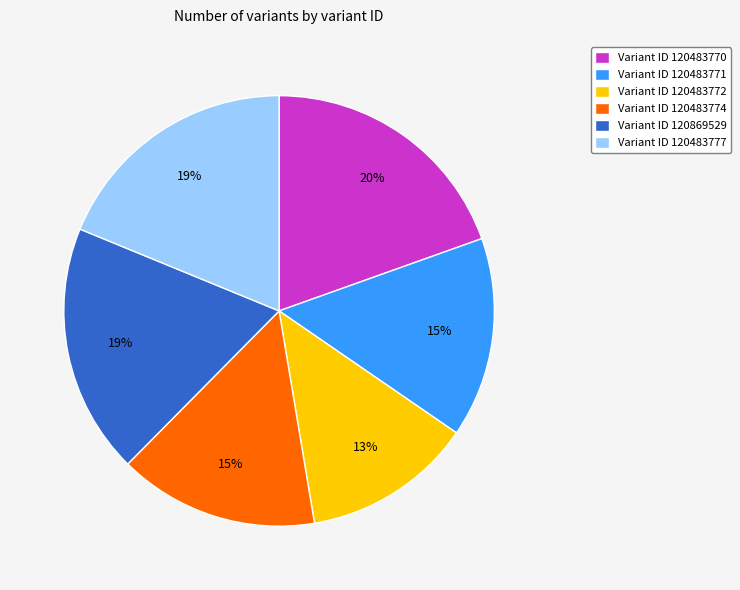

True or false: Variant ID 120483772 accounts for 13% of the total.

True